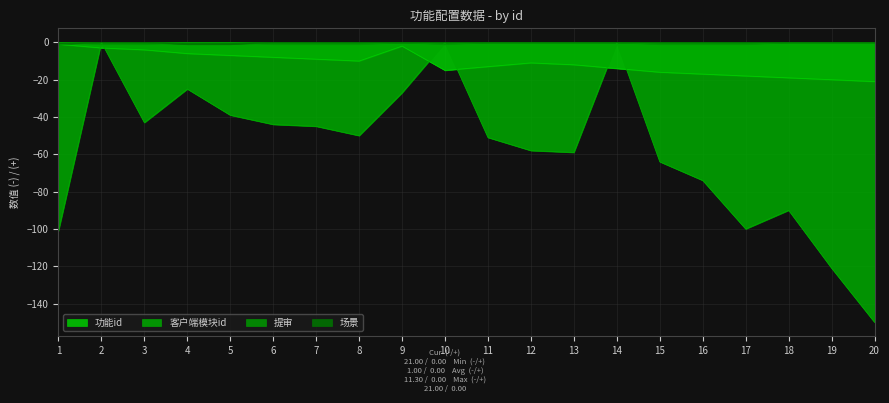

Rank the series by their maximum value, from highest to lowest.

客户端模块id, 提审, 场景, 功能id